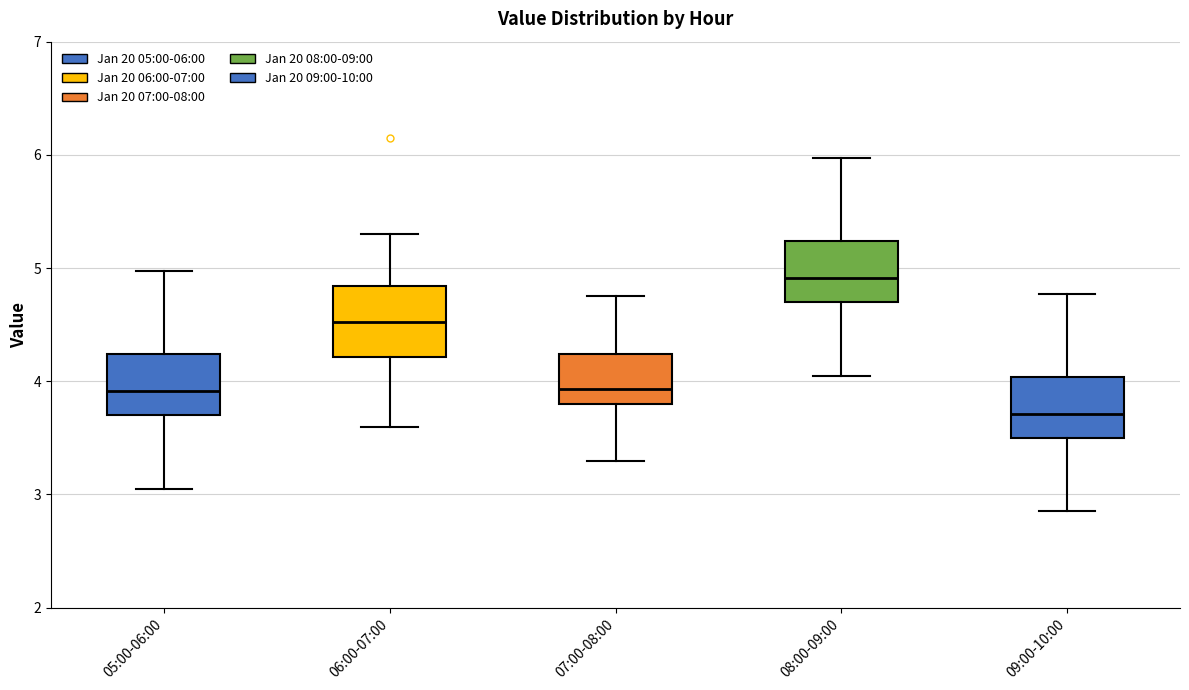

Where does the lower whisker of the box for 05:00-06:00 end on the y-axis? The values are not printed on the chart, so give them approximately, as read against the axis.

3.1